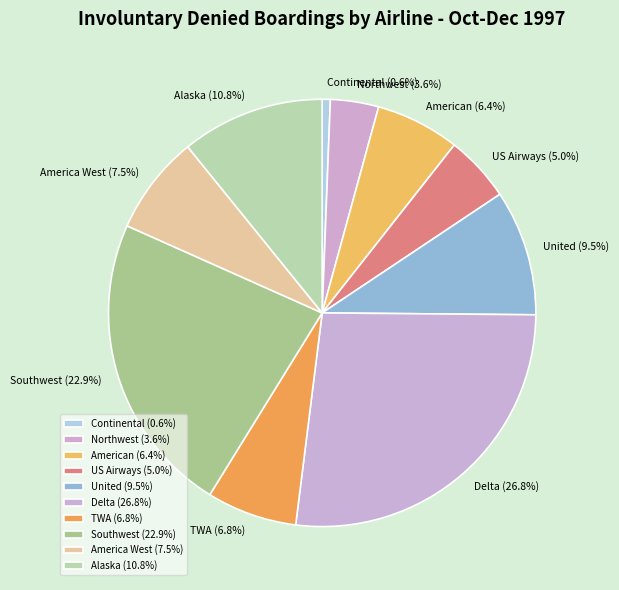

The TWA slice represents 7% of the pie. True or false?

True